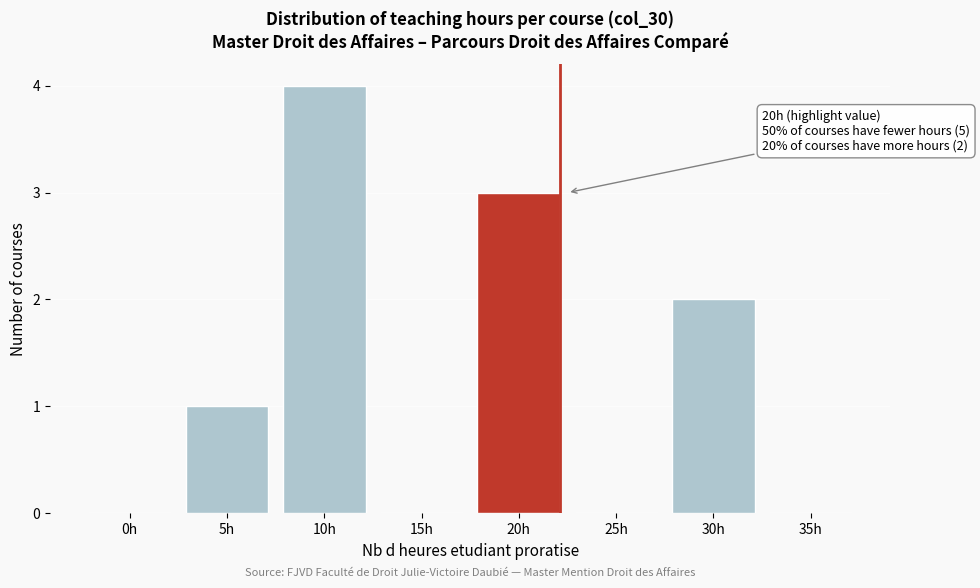

Reading right to left, transcribe all the data shown in this chart.

35h=0	30h=2	25h=0	20h=3	15h=0	10h=4	5h=1	0h=0